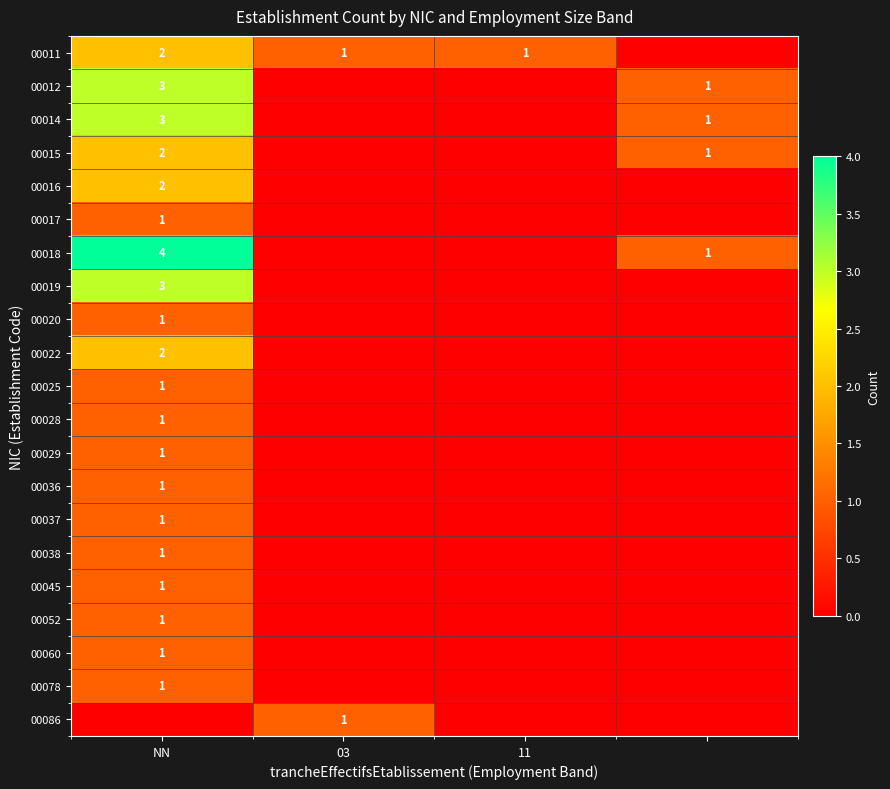

The value of 00011 at 11 is 0. True or false?

False